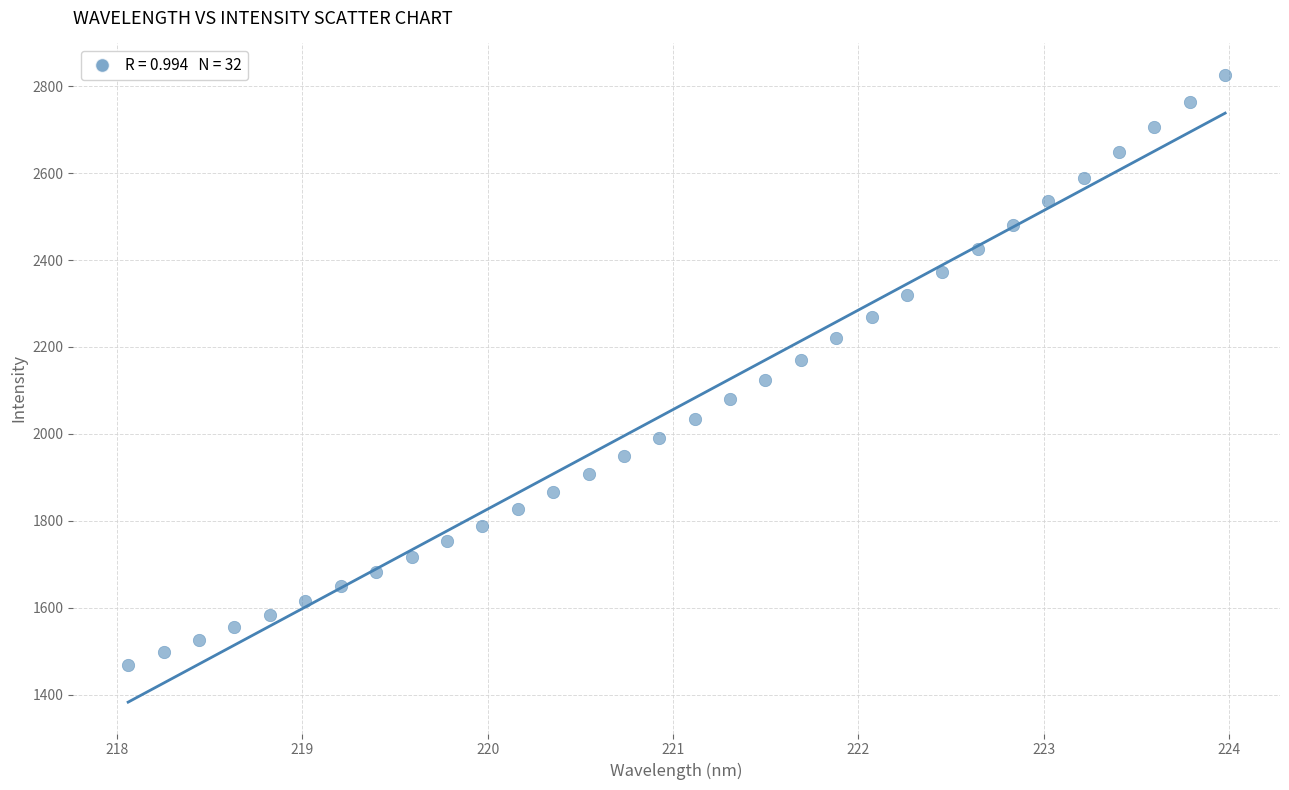

What is the range of Y values (max minus min)?

1357.5